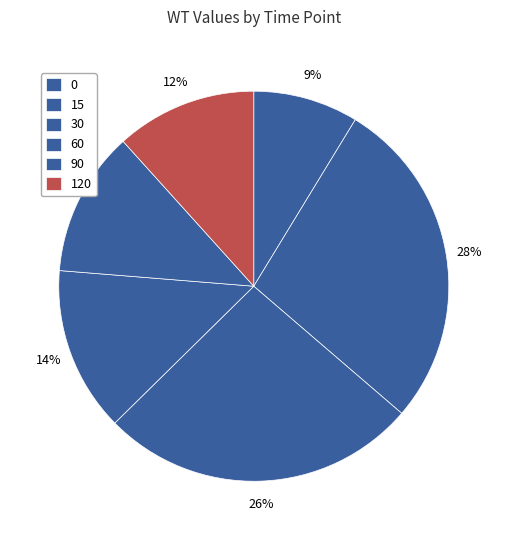

Which slice is the largest?

15